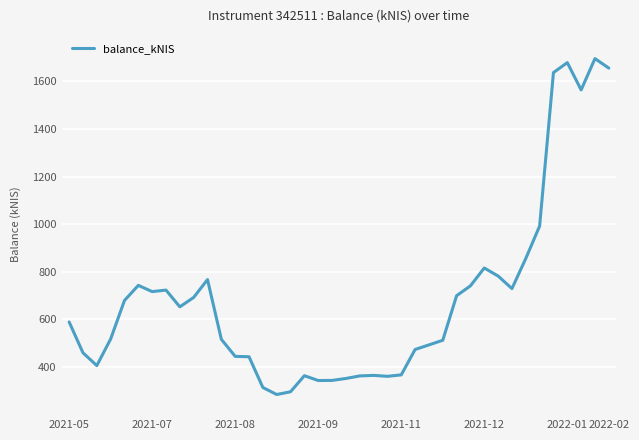

What is the maximum value shown in the chart?

1696.1